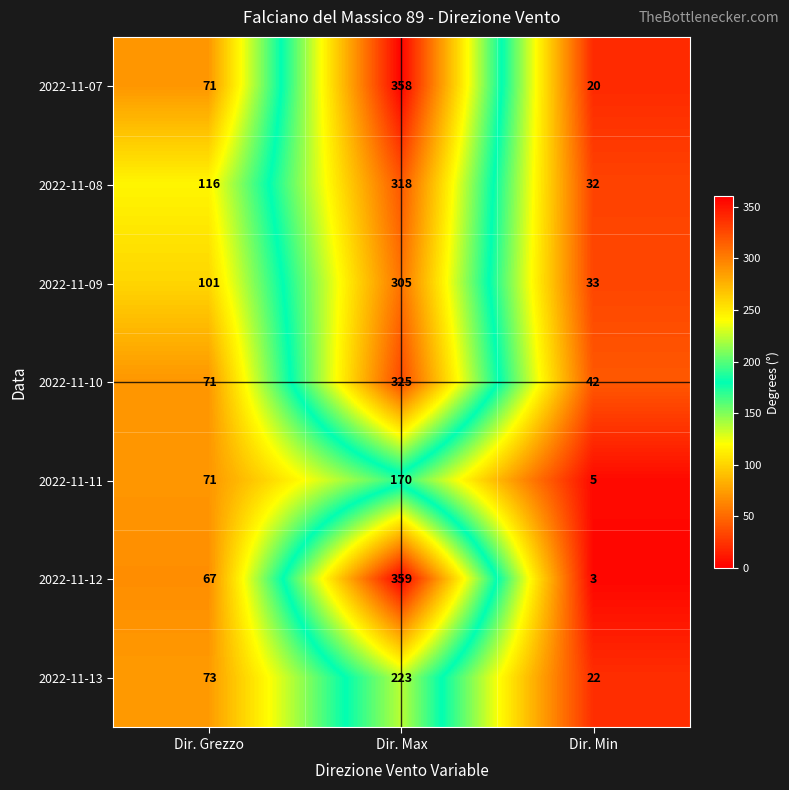

Count the number of categories in the chart.

3